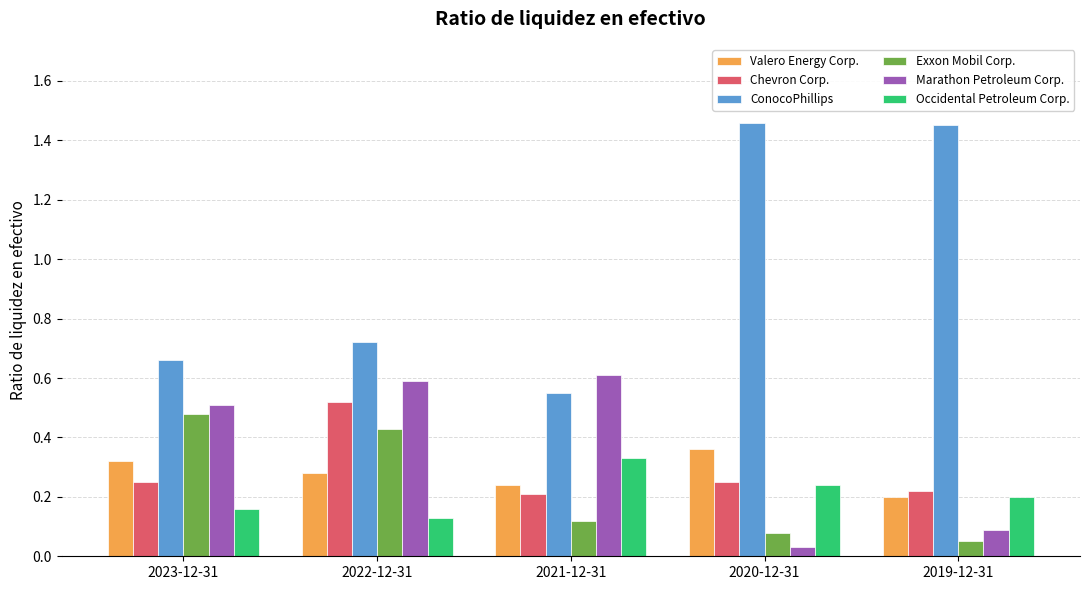

True or false: Exxon Mobil Corp. has a value of 0.1 at 2021-12-31.

True